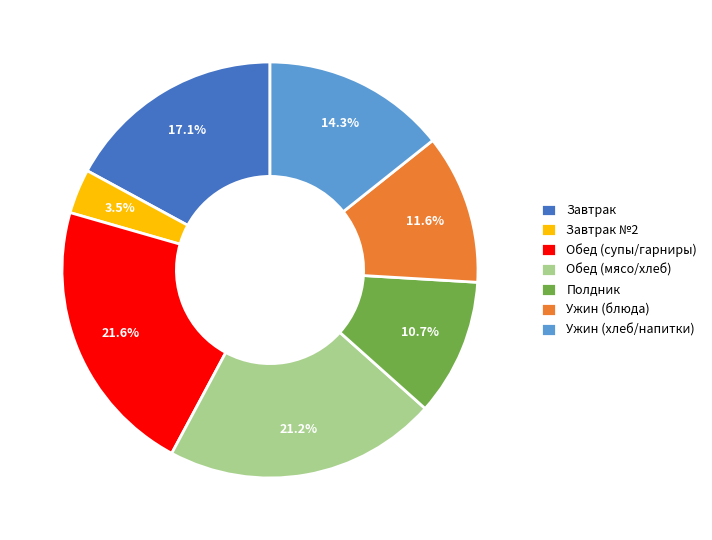

Which slice is the smallest?

Завтрак №2